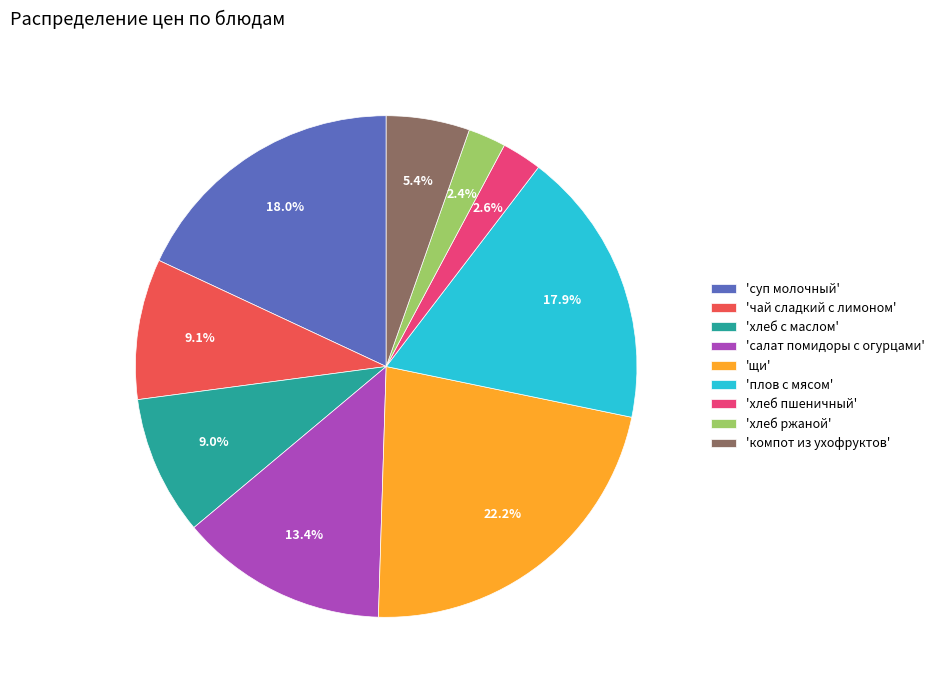

Is there a majority slice in this chart?

No